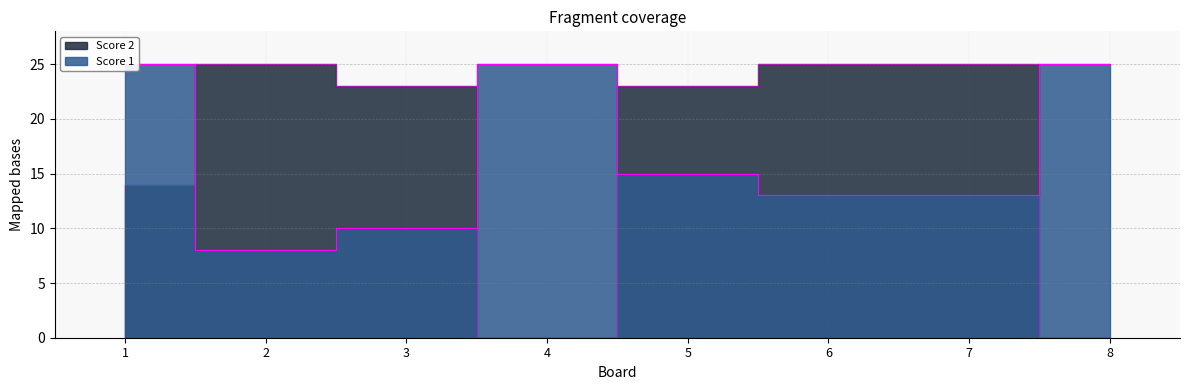

True or false: Score 1 has a value of 25 at 1.

True